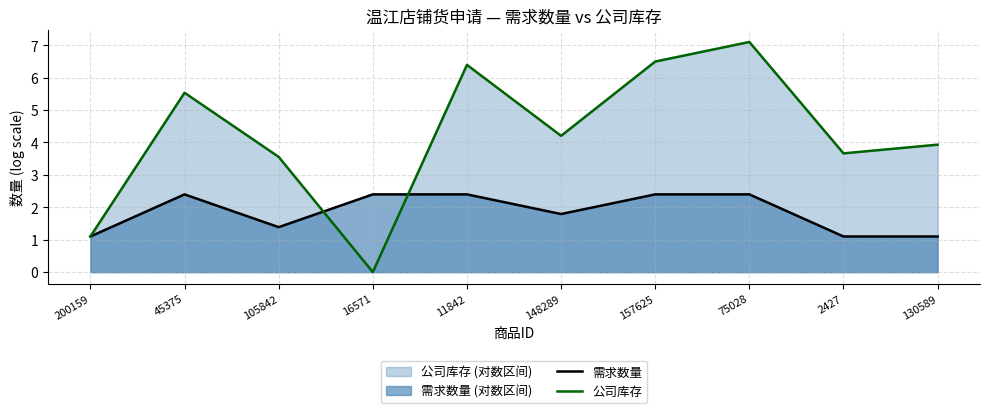

How many lines are shown in the chart?

2